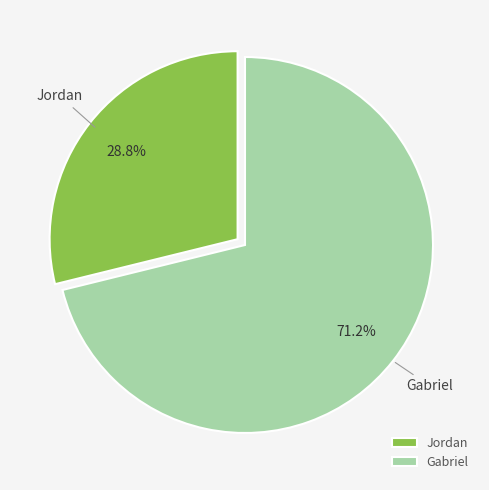

To the nearest percent, what is the difference between the Gabriel and Jordan slice percentages?

42%